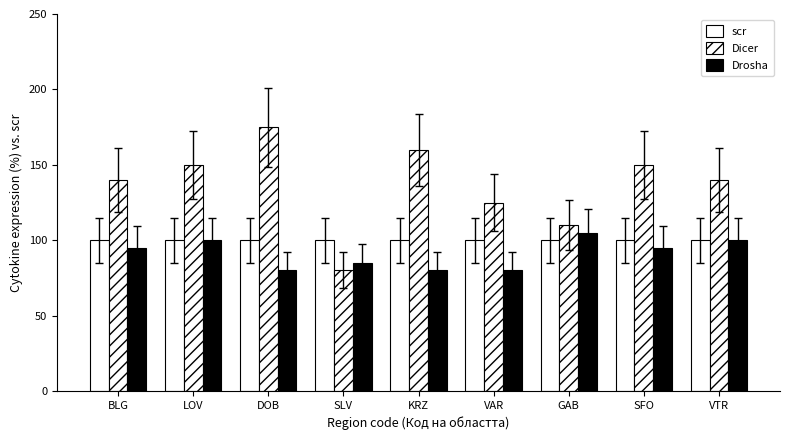

Rank the series at LOV from lowest to highest value.

scr, Drosha, Dicer